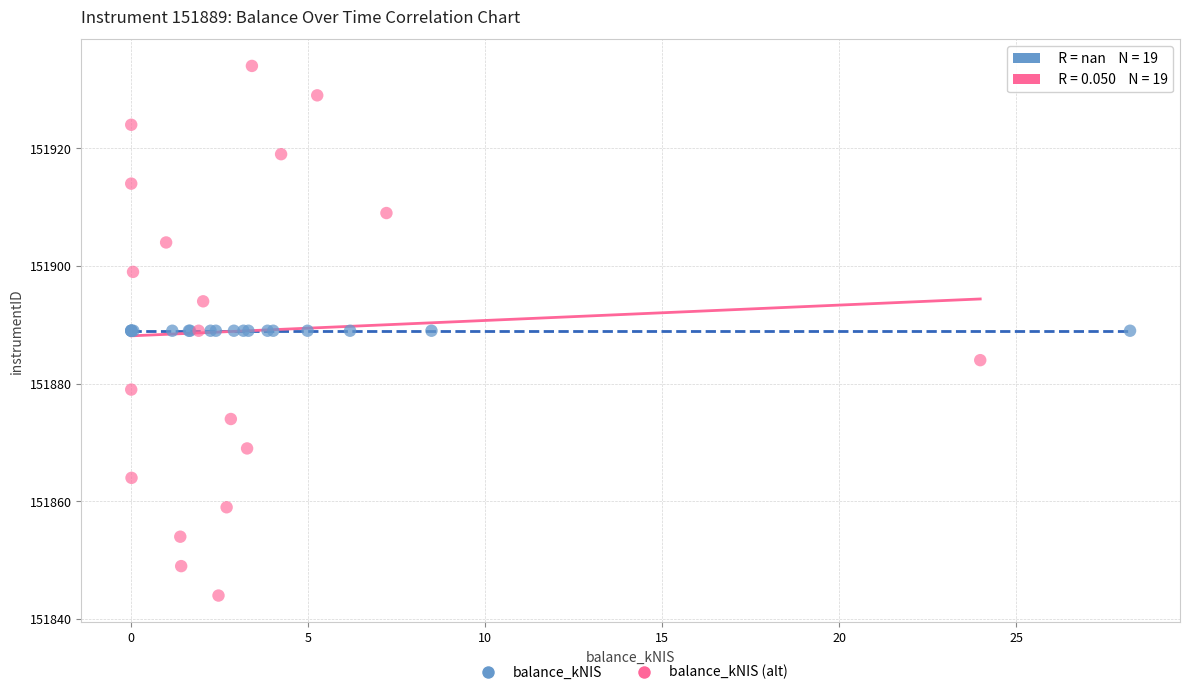

Which series reaches the minimum Y coordinate?

balance_kNIS (alt)